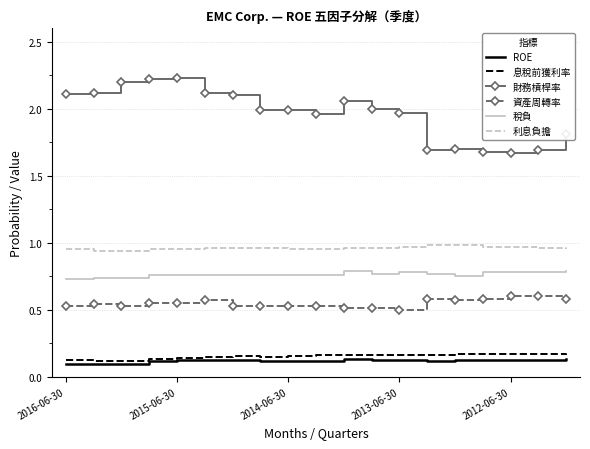

Which series has the widest spread of values?

財務槓桿率